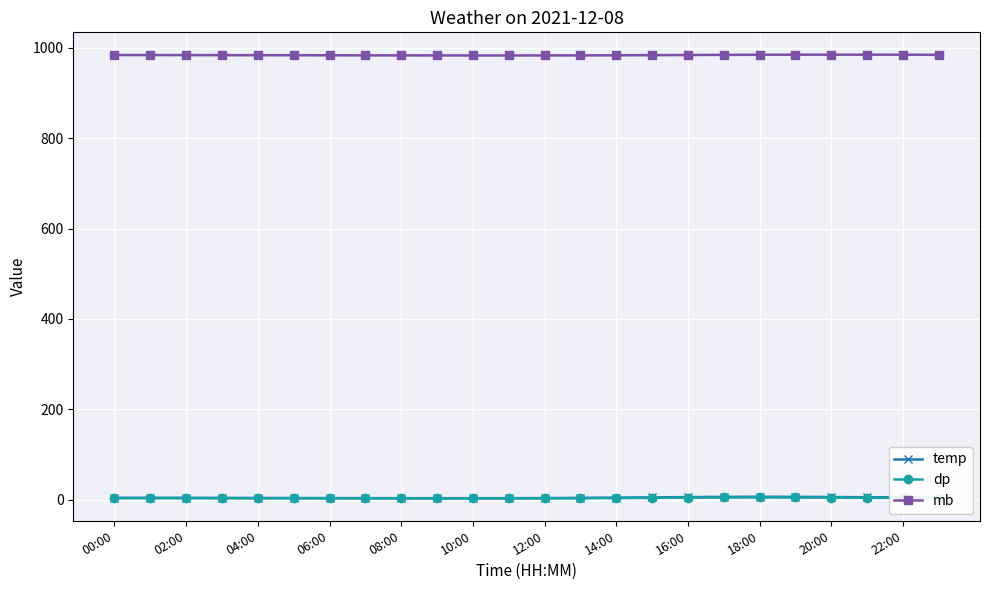

True or false: mb and dp cross at least once.

False